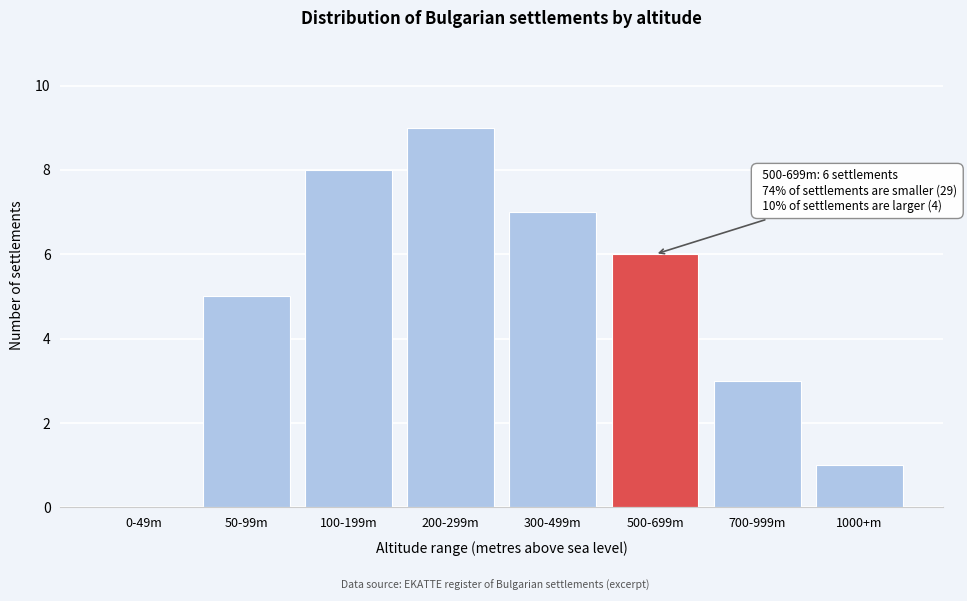

Reading left to right, what are all the values shown in this chart?

0-49m=0	50-99m=5	100-199m=8	200-299m=9	300-499m=7	500-699m=6	700-999m=3	1000+m=1